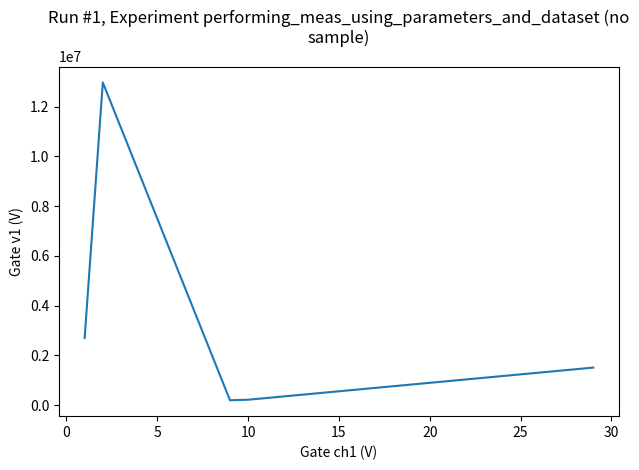

How many interior local valleys (lower than both neighbors) does the data have?

1